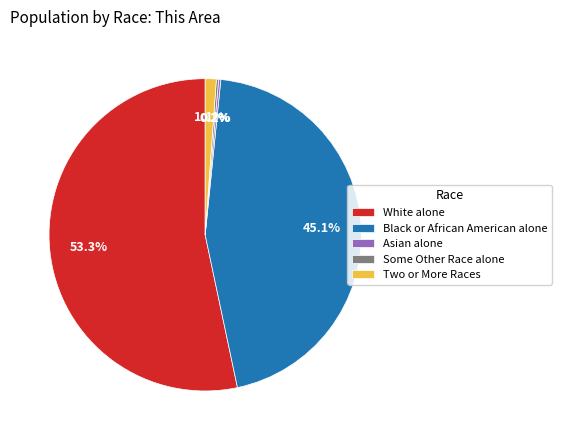

What is the majority slice?

White alone